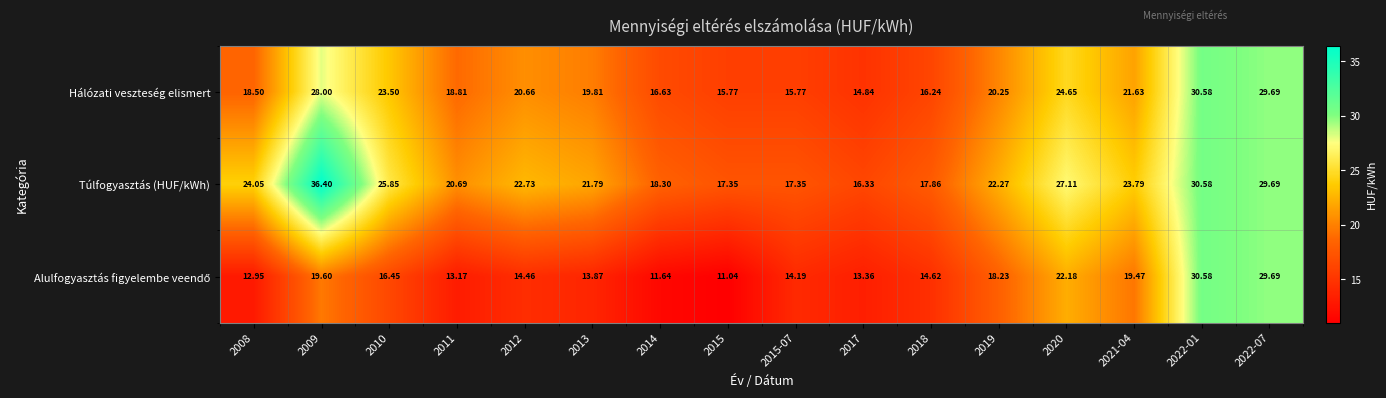

Which series has the largest total across all categories?

Túlfogyasztás (HUF/kWh)